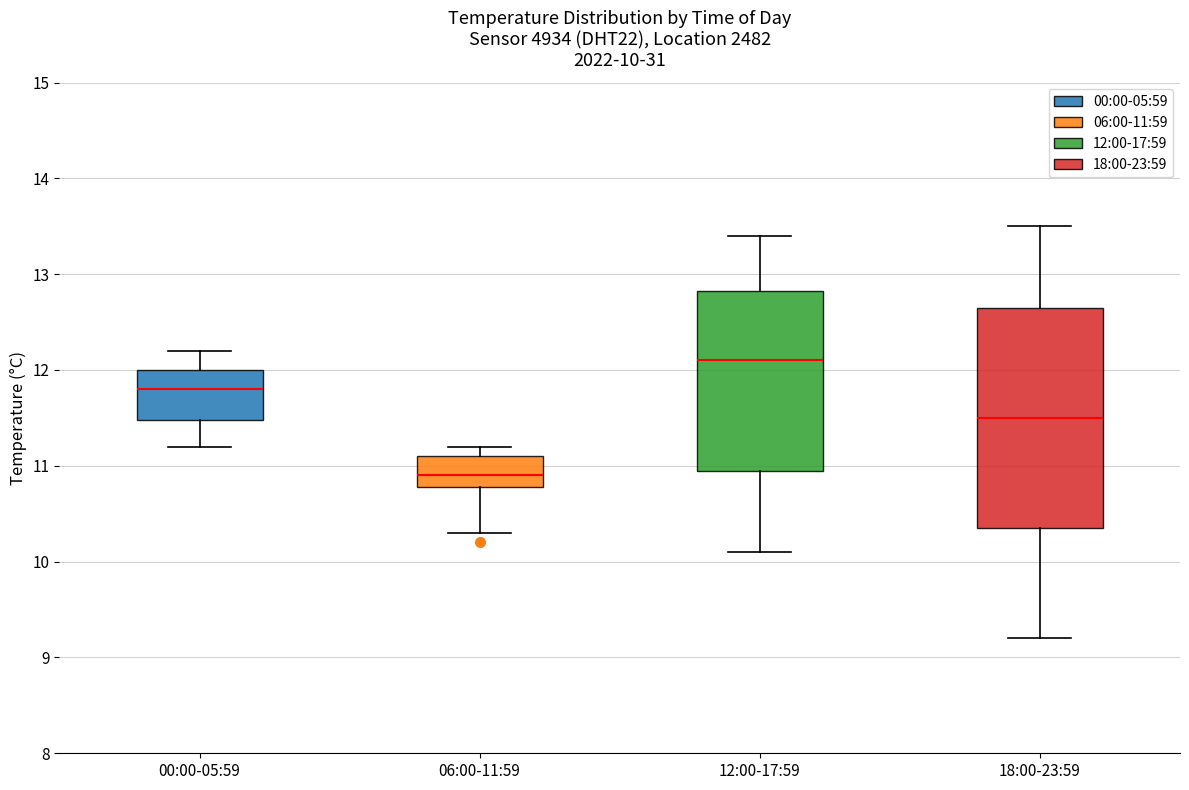

Which box has the lowest median line?

06:00-11:59